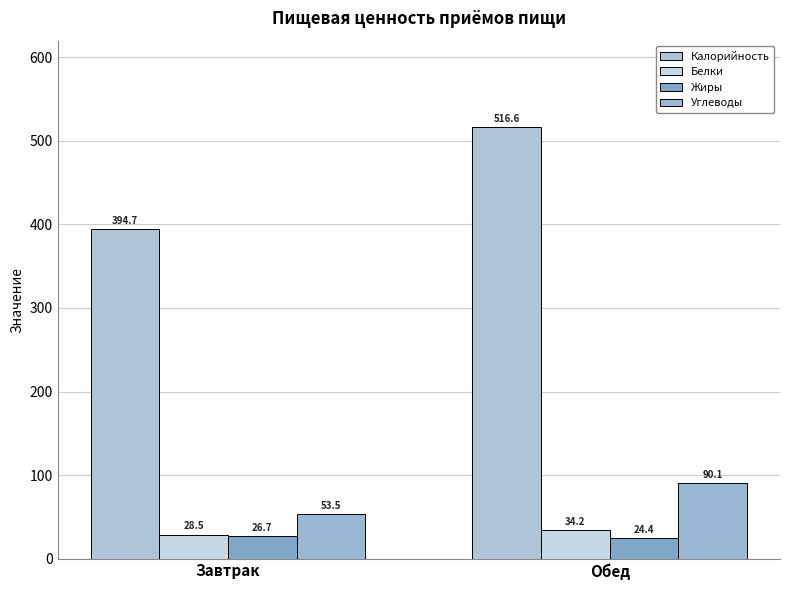

What is the spread (max minus min) of values at Завтрак?

368.1